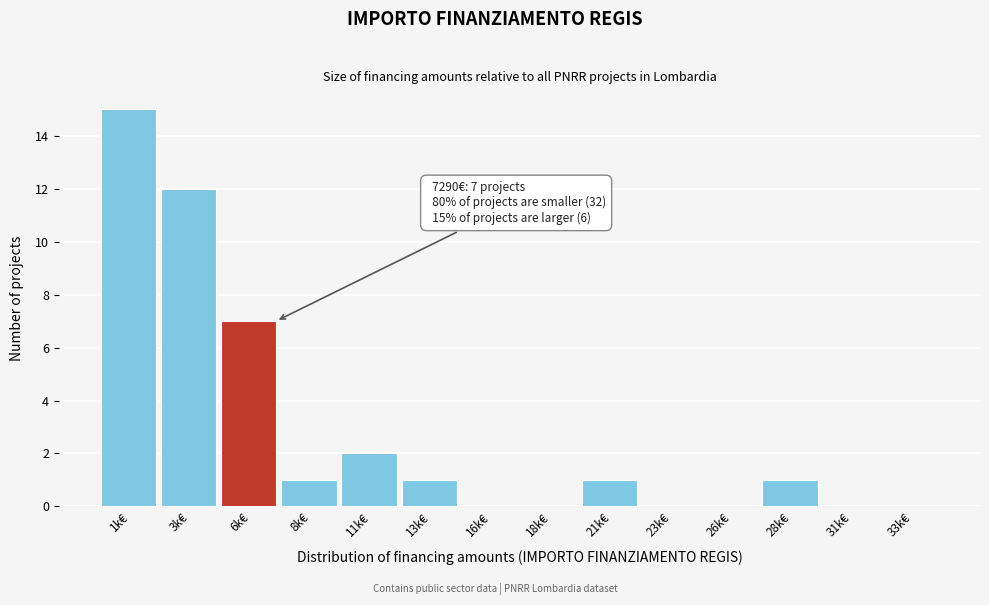

What is the sum of all values?

40